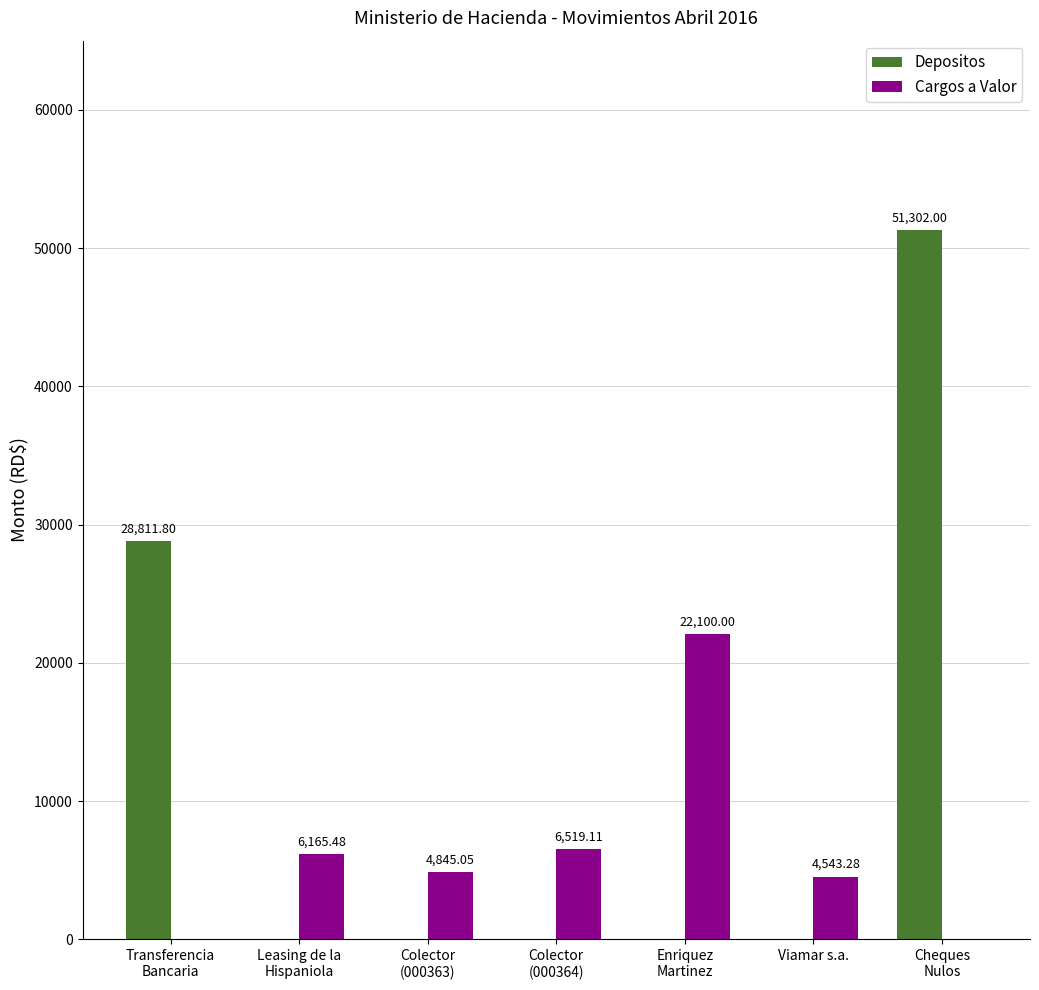

How many groups of bars are there?

7